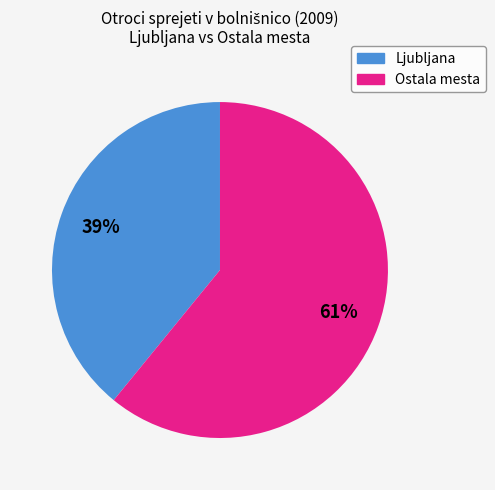

Rank the categories by value from lowest to highest.

Ljubljana, Ostala mesta